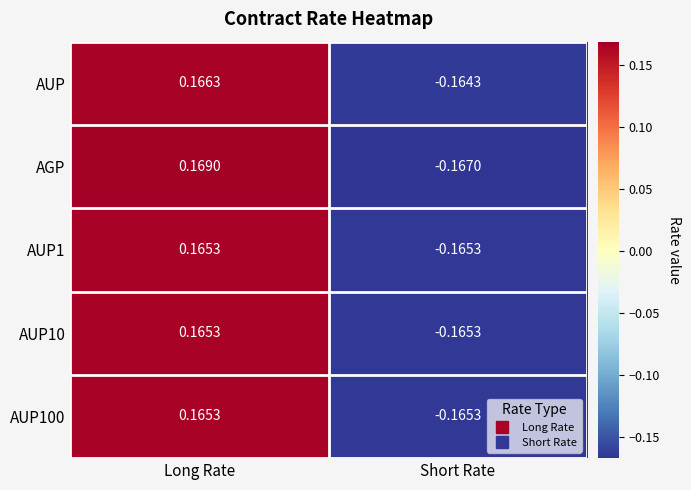

At which label does AUP10 first exceed 0?

Long Rate